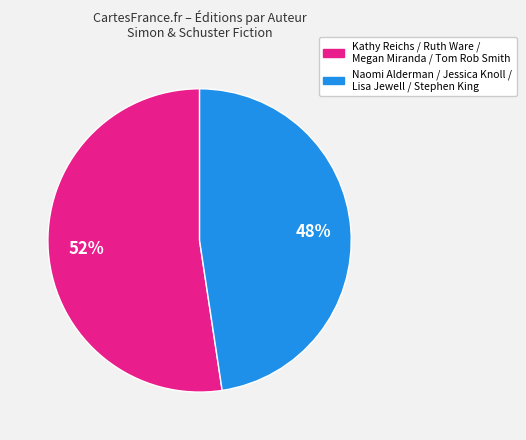

True or false: Kathy Reichs / Ruth Ware / Megan Miranda / Tom Rob Smith accounts for 66% of the total.

False